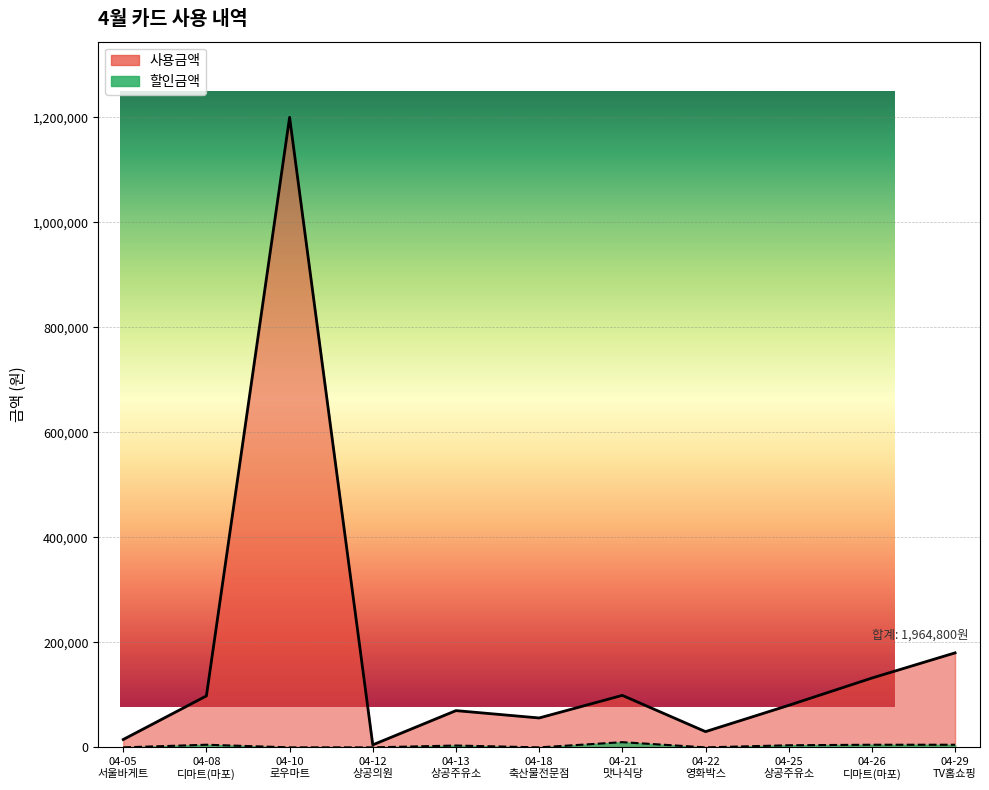

What position from the right is 04-26
디마트(마포)?

2